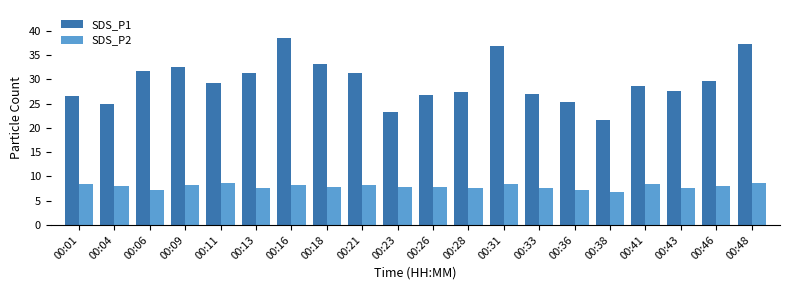

Rank the series by their maximum value, from highest to lowest.

SDS_P1, SDS_P2